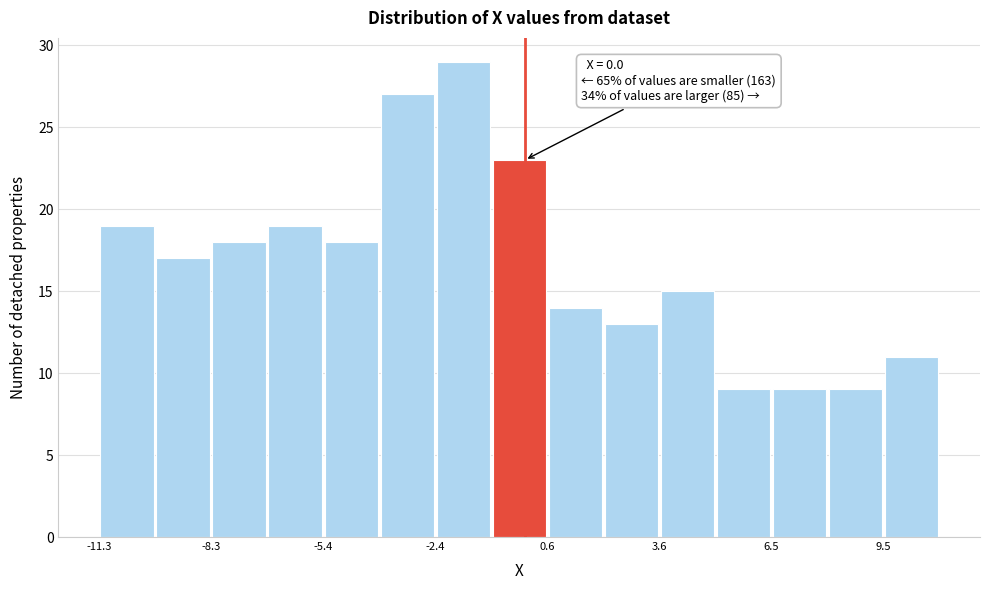

Around what value on the x-axis is the tallest bar? Give the approximate position of its centre, as read against the axis.

-1.5